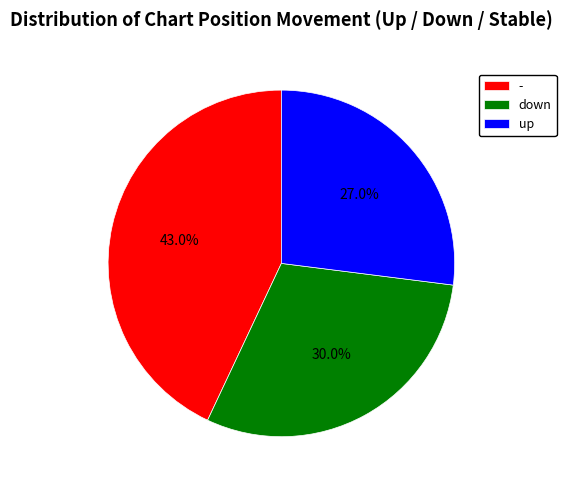

What is the ratio of the value at down to the value at -?

0.7